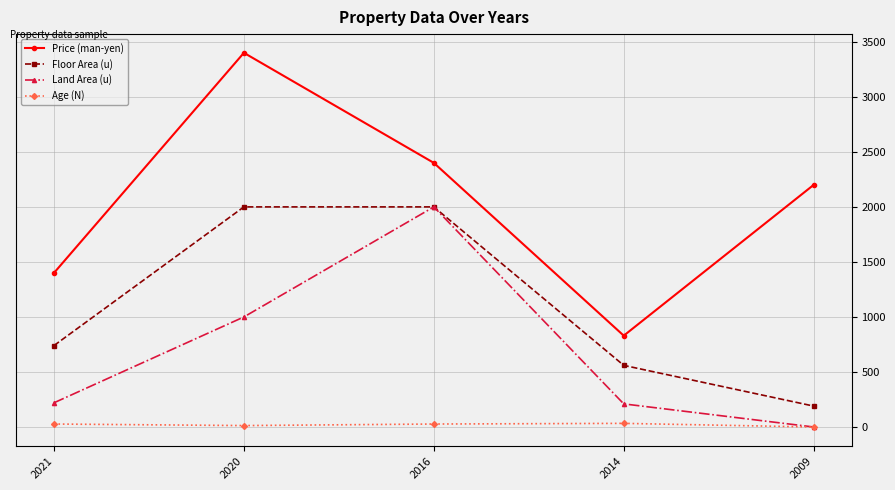

How many interior local valleys does the Price (man-yen) series have?

1